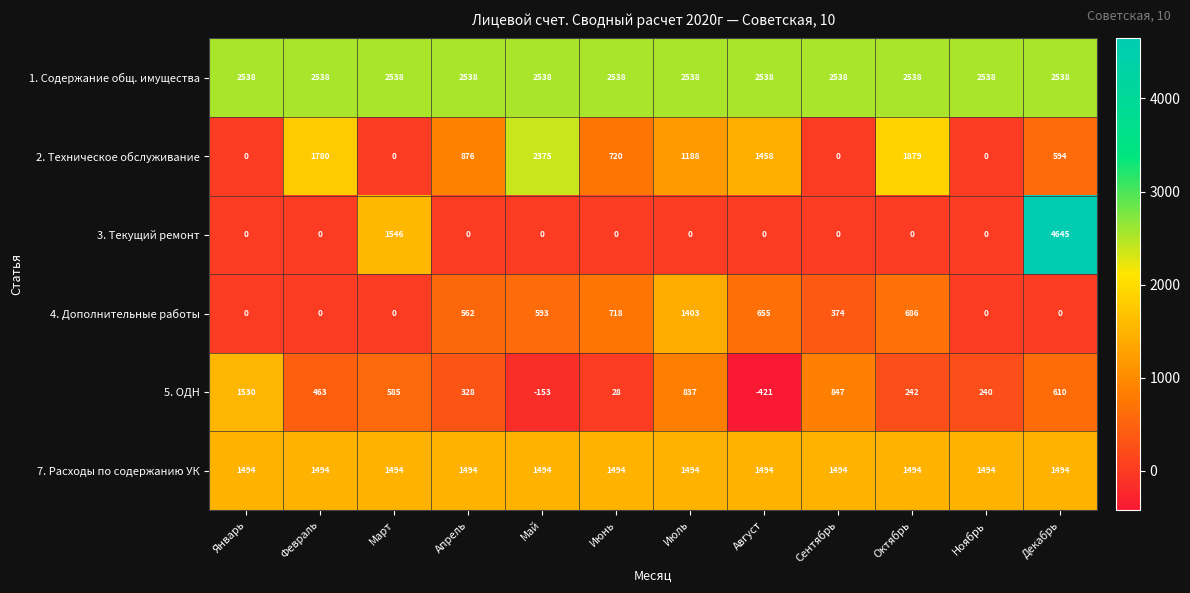

Rank the series by their maximum value, from highest to lowest.

3. Текущий ремонт, 1. Содержание общ. имущества, 2. Техническое обслуживание, 5. ОДН, 7. Расходы по содержанию УК, 4. Дополнительные работы